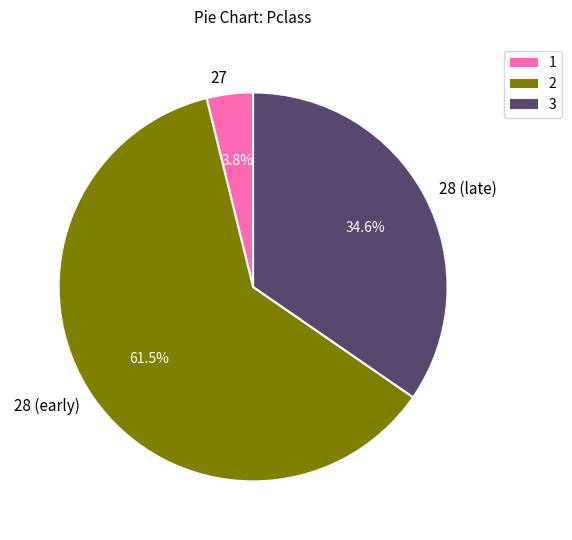

To the nearest percent, what is the average slice percentage?

33%